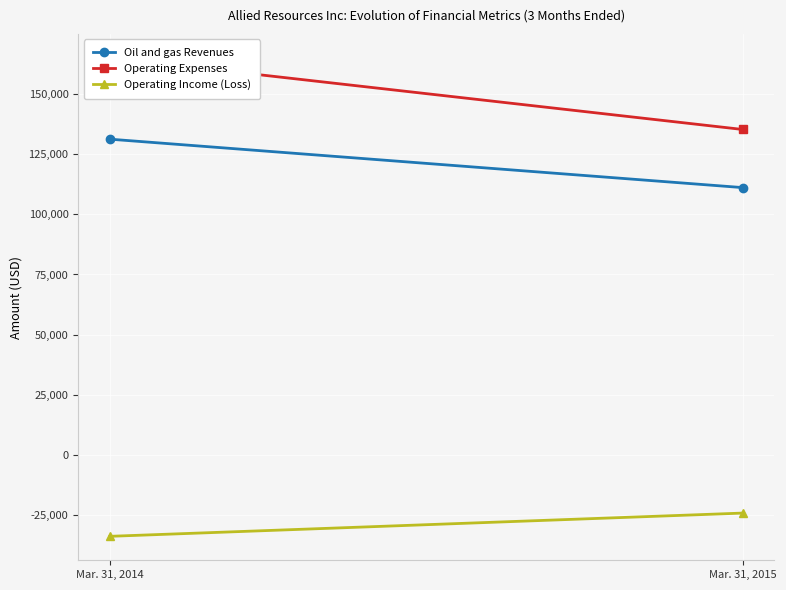

What is the difference between the highest and lowest values at Mar. 31, 2015?

159405